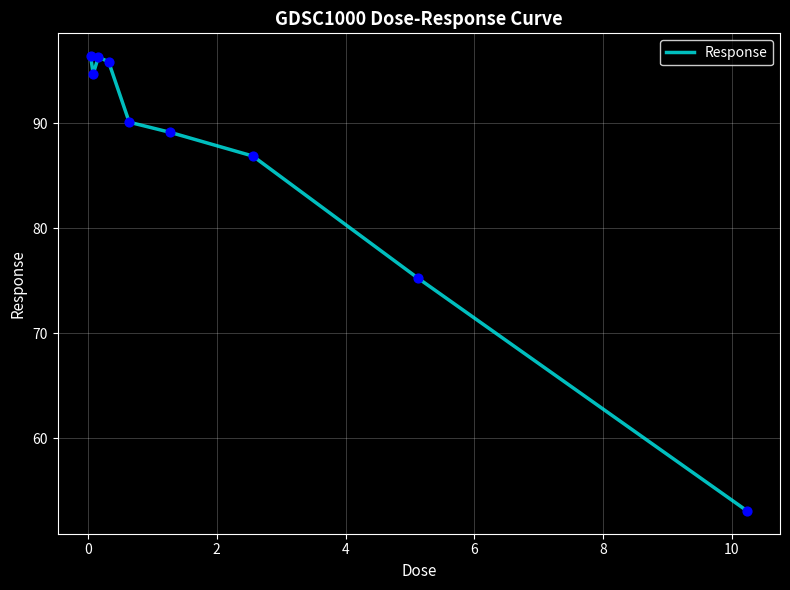

What is the greatest value displayed?

96.4